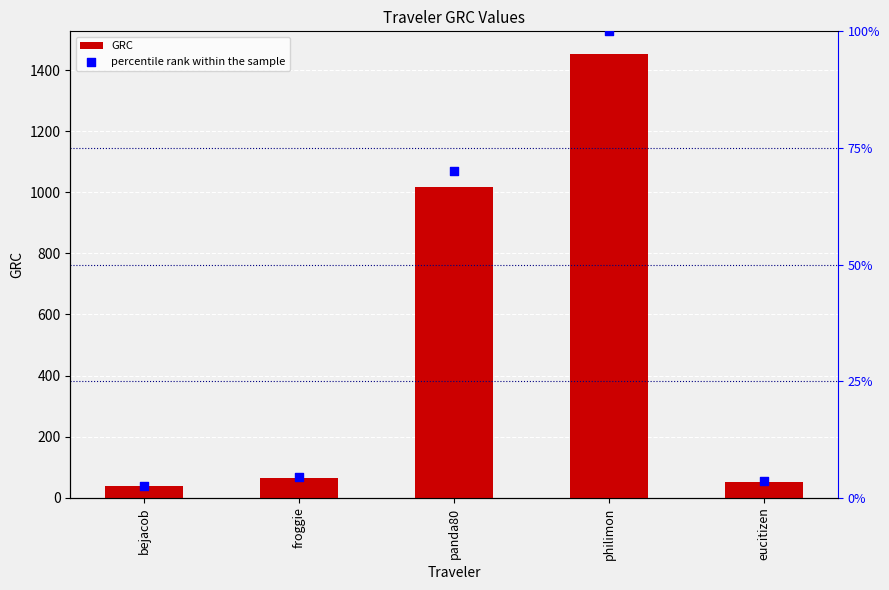

At which category is the sum across all series the highest?

philimon